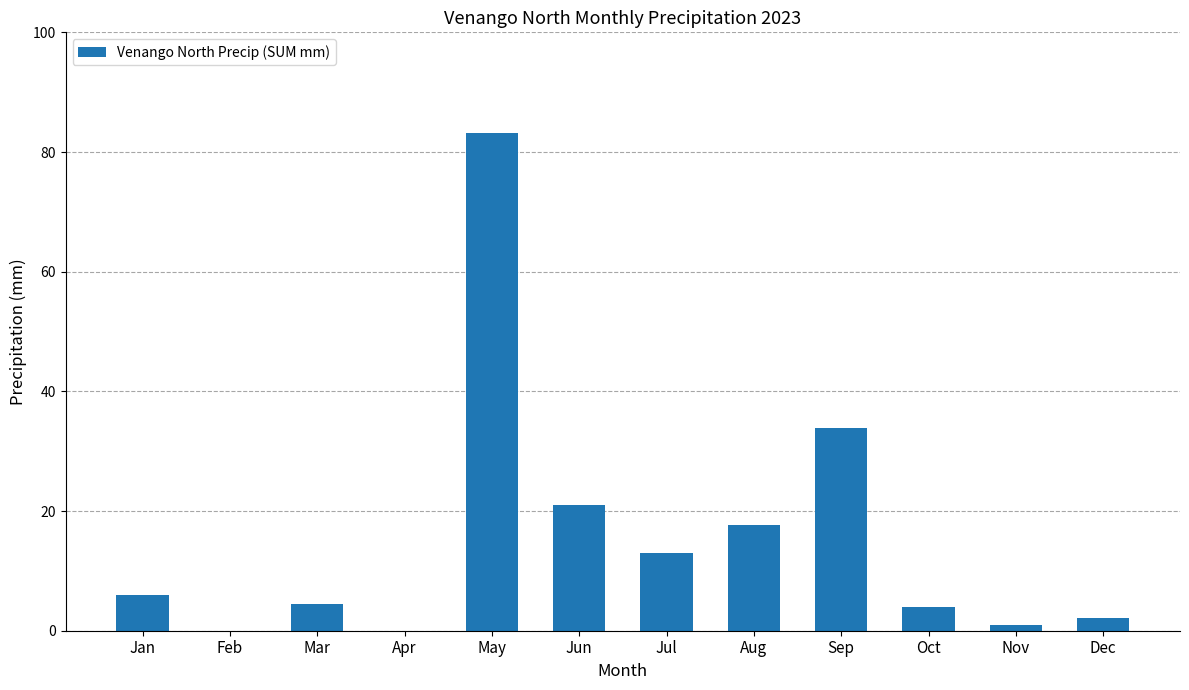

Between Aug and Jan, which is larger?

Aug